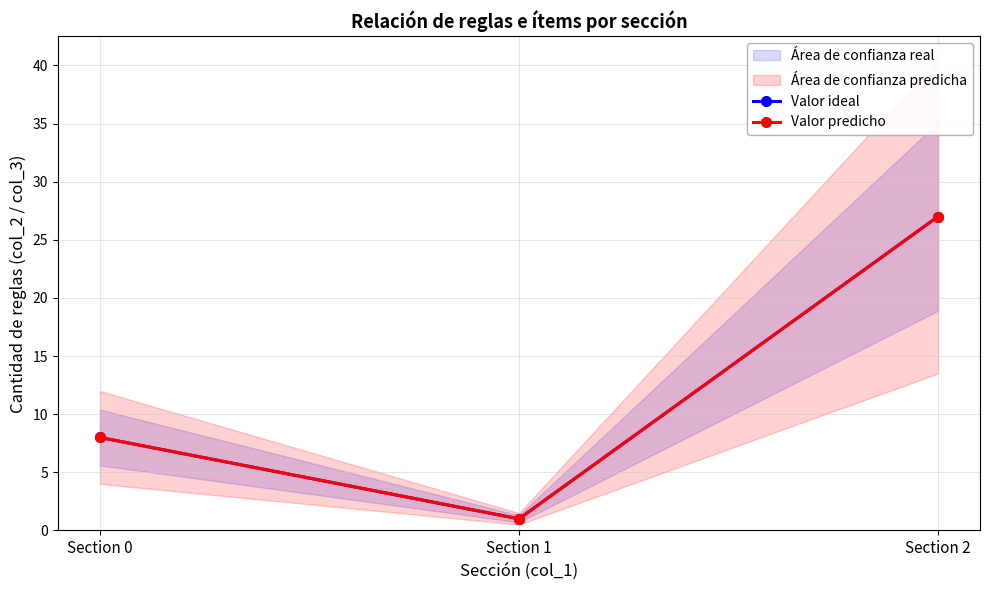

What is the total value across all series at Section 1?

2